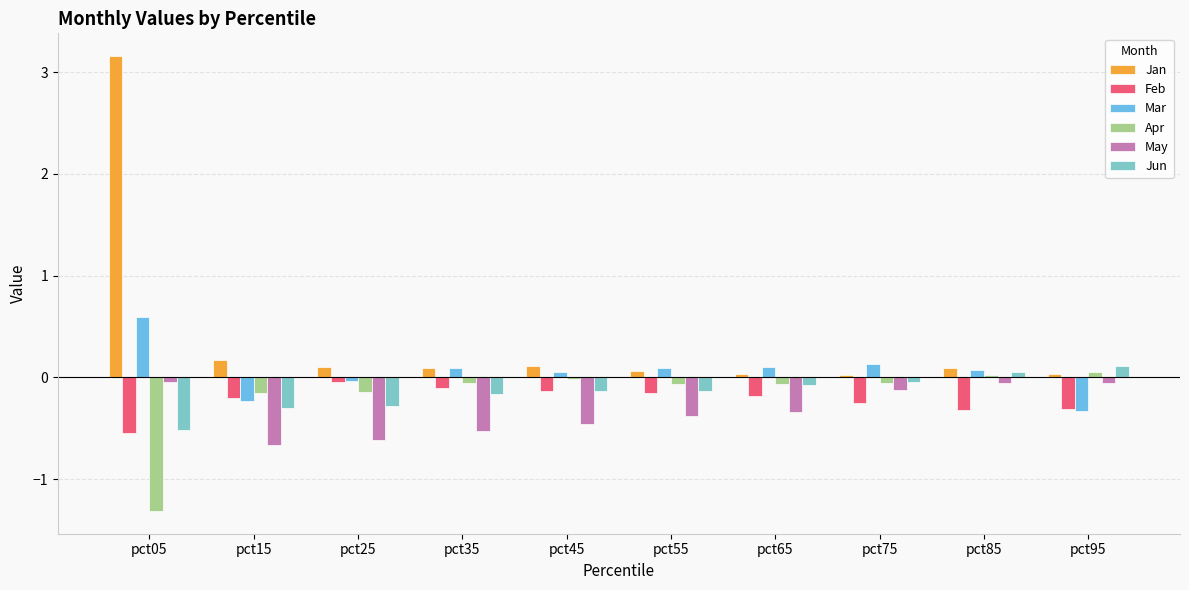

Rank the series by their maximum value, from lowest to highest.

May, Feb, Apr, Jun, Mar, Jan